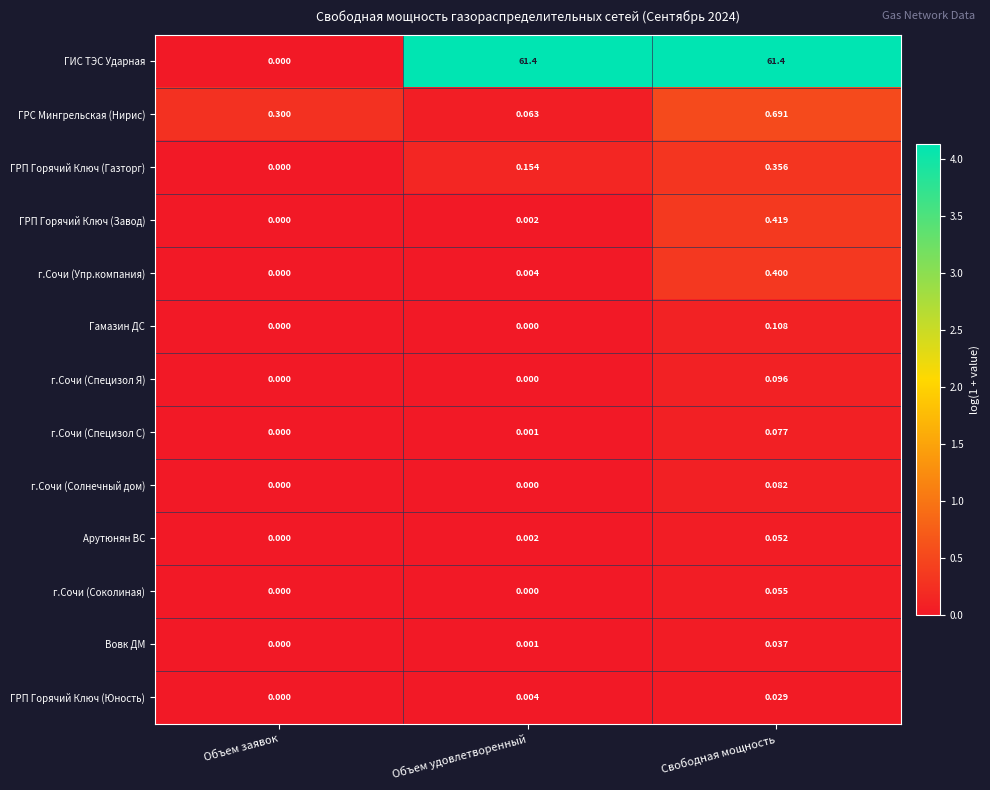

Which series has the largest total across all categories?

ГИС ТЭС Ударная